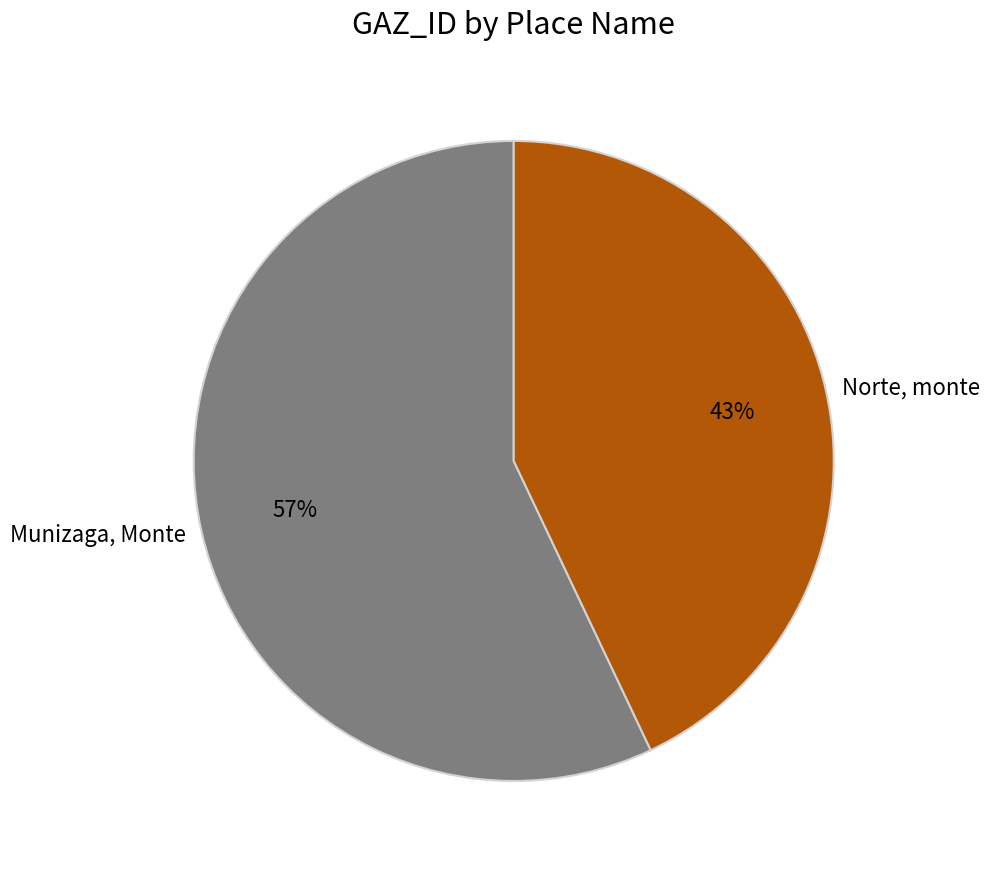

True or false: Munizaga, Monte accounts for 72% of the total.

False